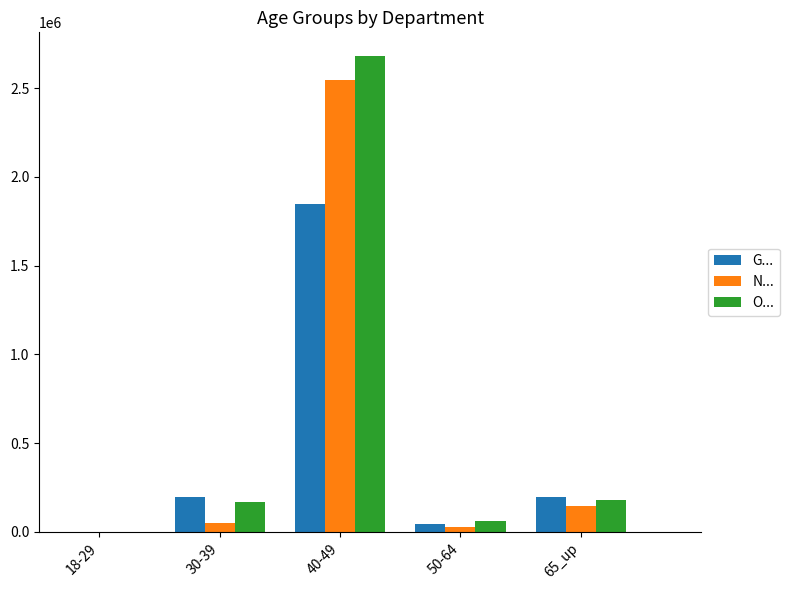

How many values in O... are above zero?

4